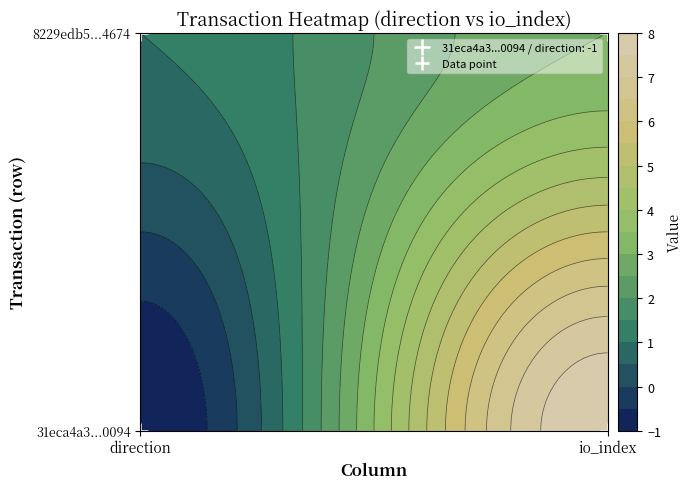

At which category is the sum across all series the highest?

io_index